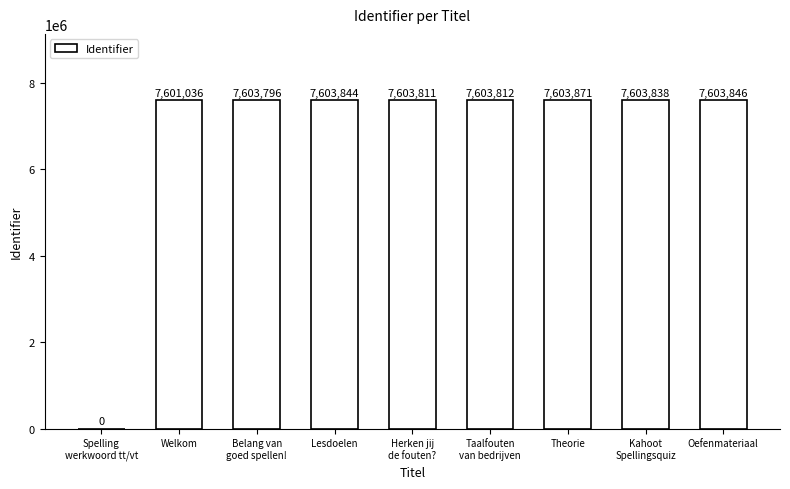

What is the sum of all values?

60827854